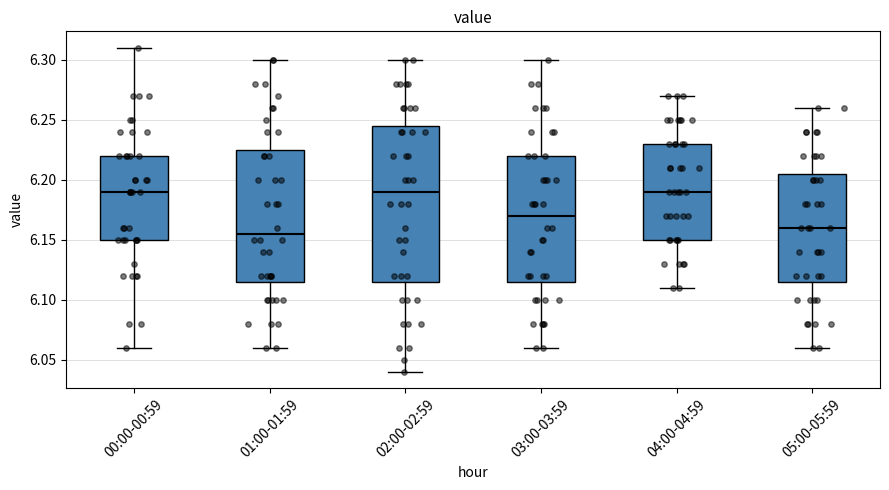

Reading left to right, transcribe this box plot: for each box, give where its median line is, the range the box spans, and where its two whiskers end, as read against the y-axis. The values are not printed on the chart, so give them approximately, as read against the axis.

00:00-00:59: median 6.190, box 6.150 to 6.220, whiskers 6.060 to 6.310
01:00-01:59: median 6.155, box 6.115 to 6.225, whiskers 6.060 to 6.300
02:00-02:59: median 6.190, box 6.115 to 6.245, whiskers 6.040 to 6.300
03:00-03:59: median 6.170, box 6.115 to 6.220, whiskers 6.060 to 6.300
04:00-04:59: median 6.190, box 6.150 to 6.230, whiskers 6.110 to 6.270
05:00-05:59: median 6.160, box 6.115 to 6.205, whiskers 6.060 to 6.260